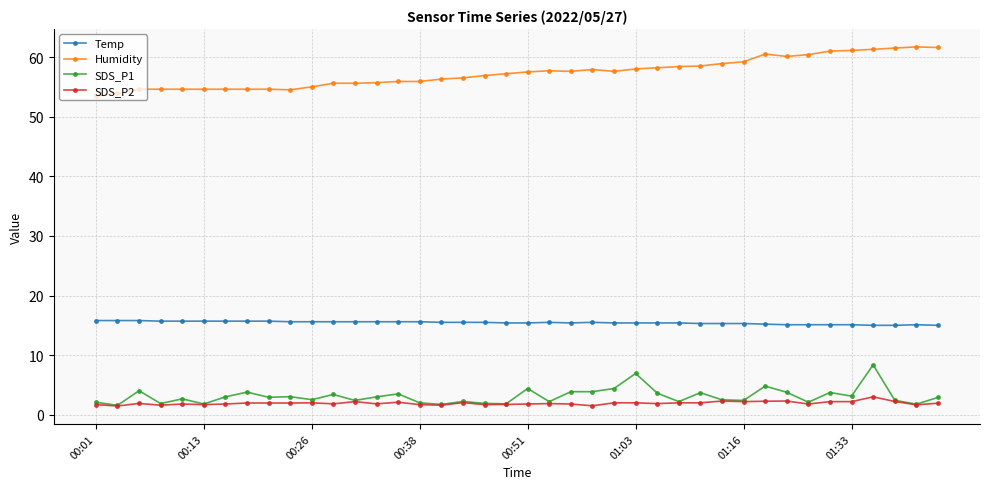

True or false: Humidity has more than 2 interior local peaks.

True